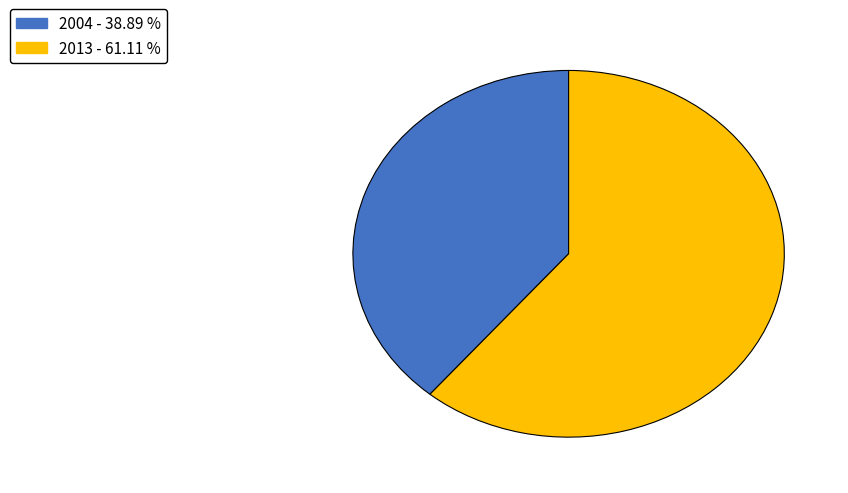

Which category has the biggest portion of the pie?

2013